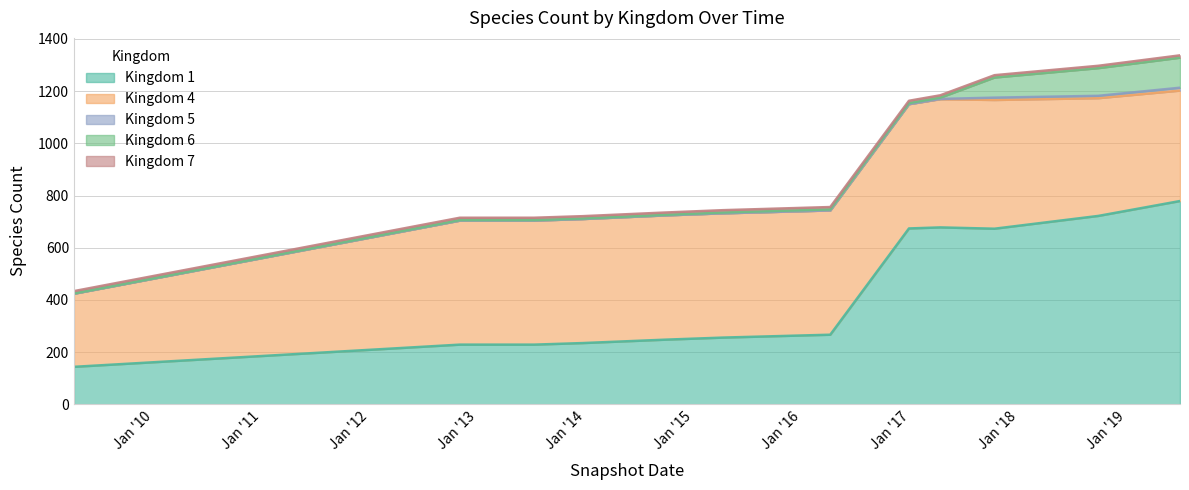

What is the maximum value shown in the chart?

779